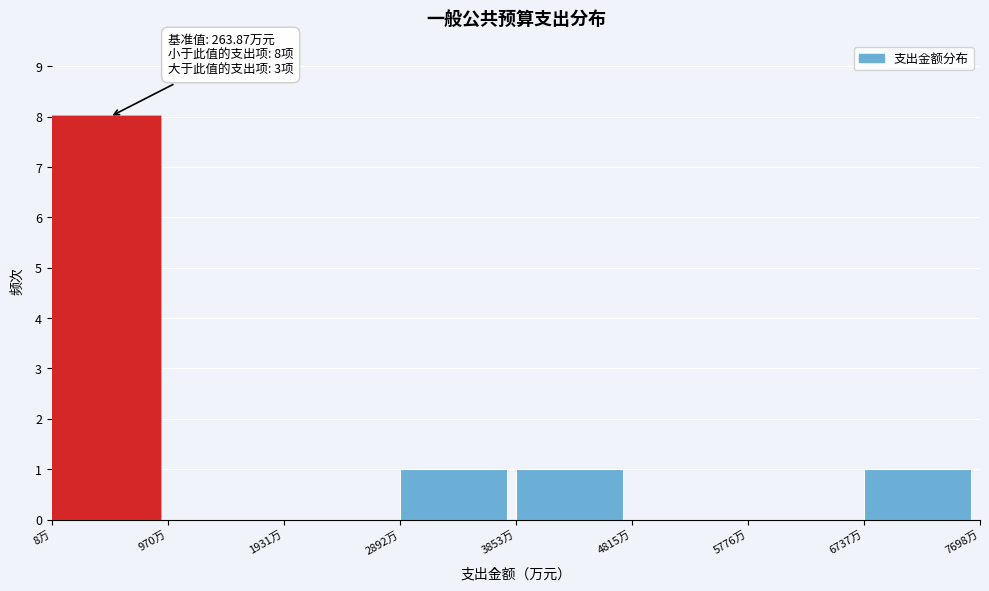

Over which range of the x-axis is the bar tallest?

0 to 1000